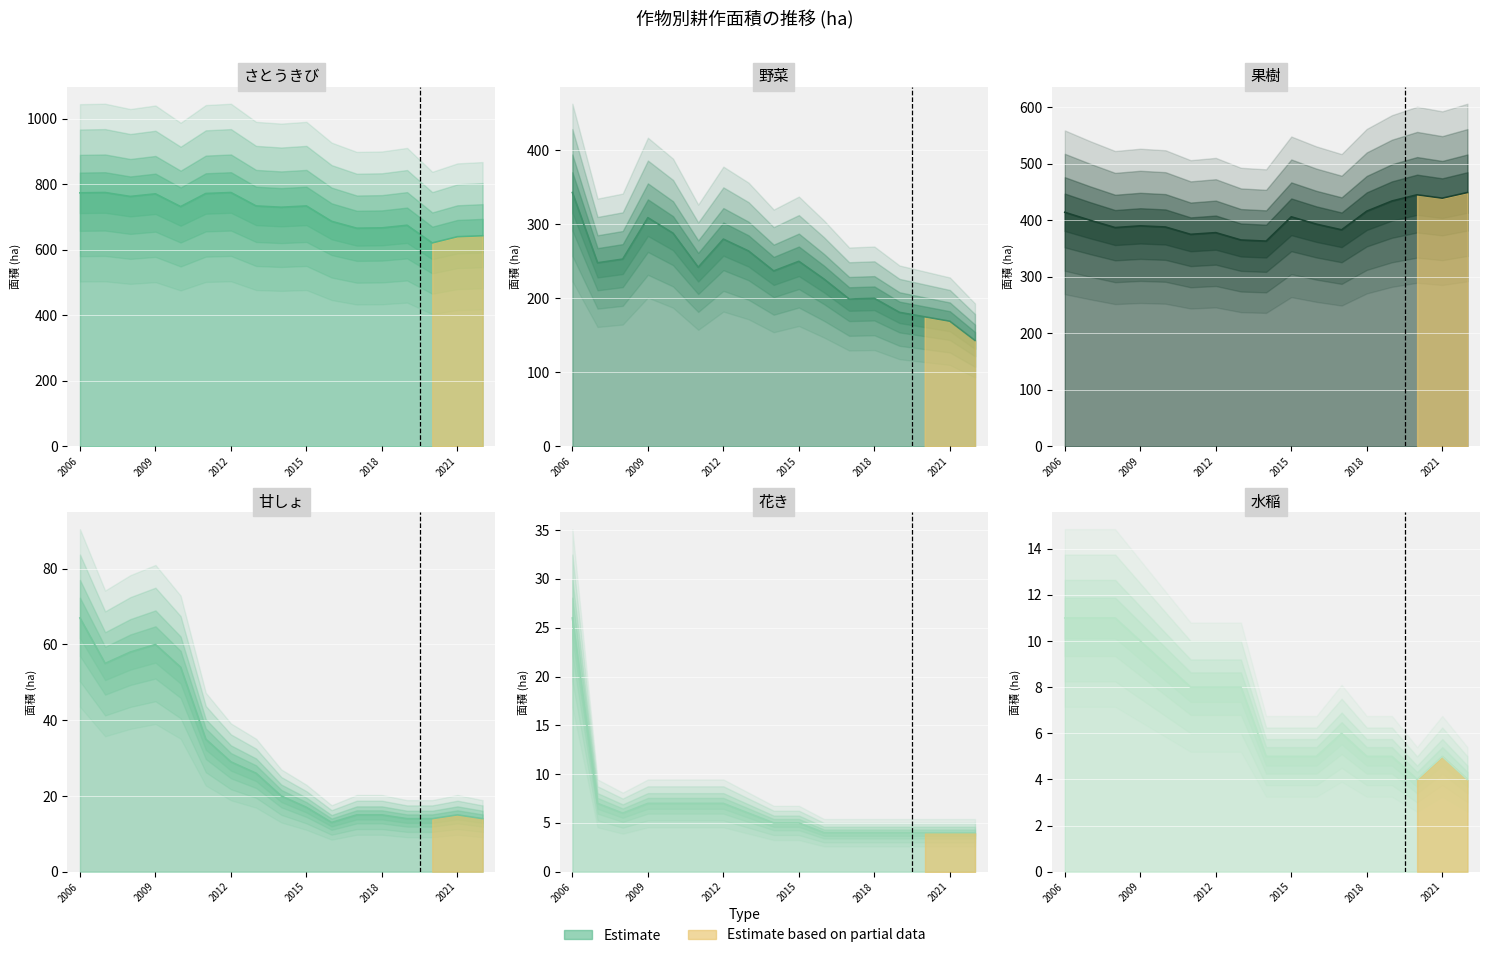

Reading left to right, what are all the values shown in this chart?

さとうきび: 774	775	763	771	732	772	775	734	730	734	687	666	667	675	621	640	643
野菜: 343	248	253	309	288	242	280	264	237	250	226	199	200	181	175	169	143
果樹: 414	400	387	390	388	375	378	365	363	406	393	383	416	434	445	439	449
甘しょ: 67	55	58	60	54	35	29	26	20	17	13	15	15	14	14	15	14
花き: 26	7	6	7	7	7	7	6	5	5	4	4	4	4	4	4	4
水稲: 11	11	11	10	9	8	8	8	5	5	5	6	5	5	4	5	4